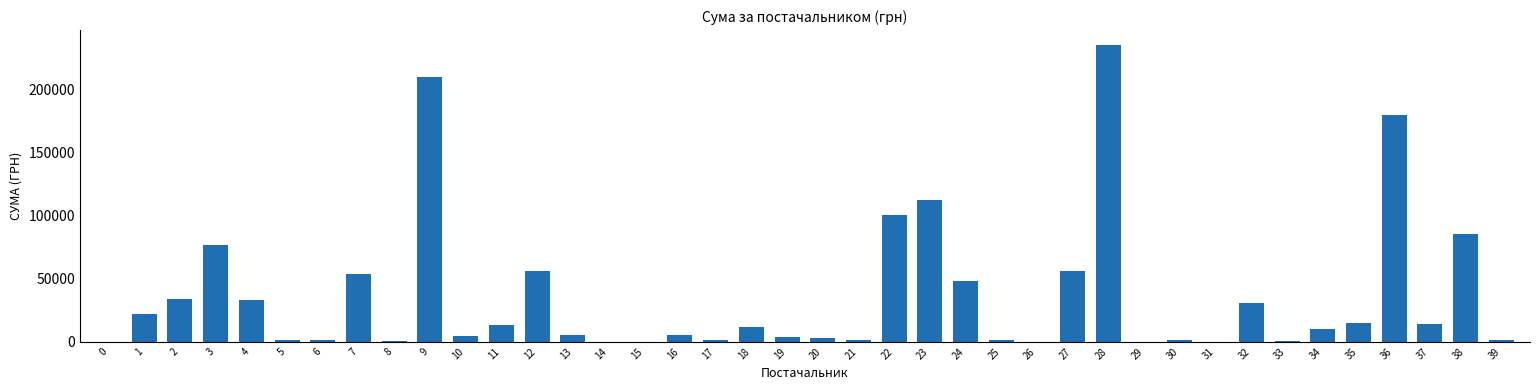

How many data points does each series have?

40